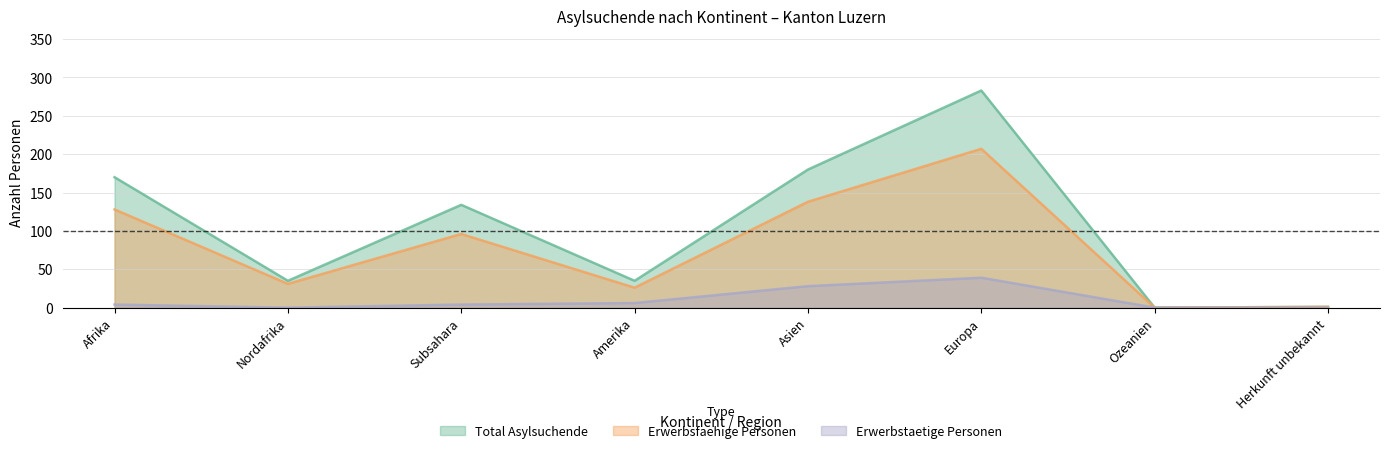

List the series in order of their overall mean, lowest first.

Erwerbstaetige Personen, Erwerbsfaehige Personen, Total Asylsuchende